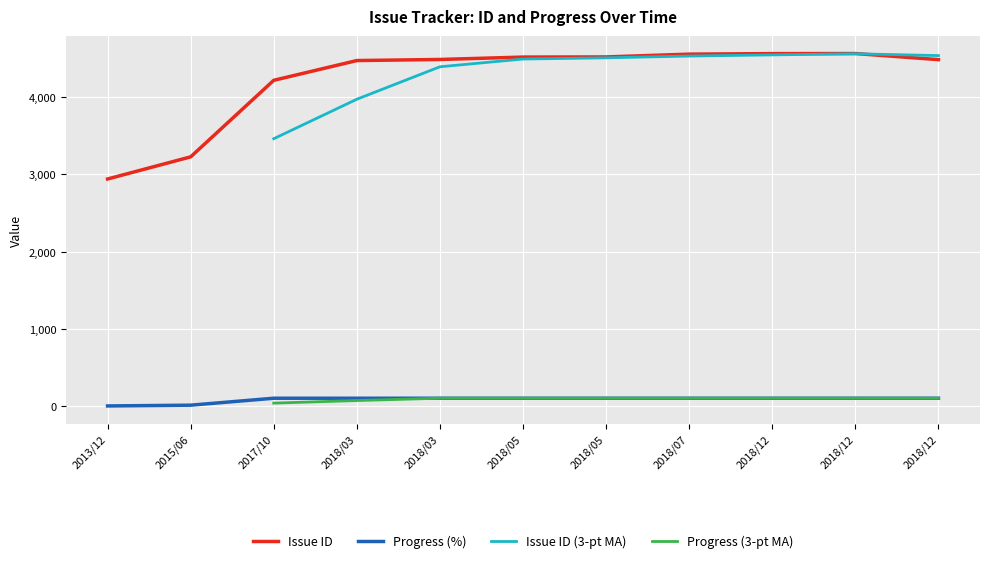

Which series changed the most between 2018/03 and 2018/12?

Issue ID